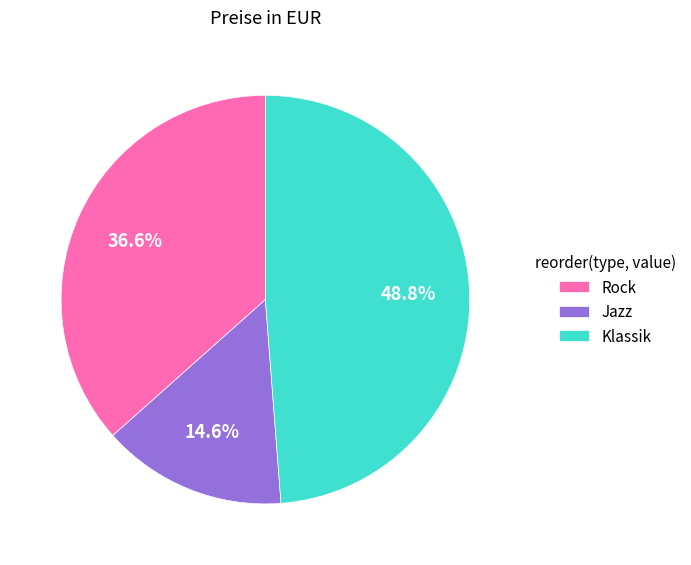

What percentage is NOT represented by Jazz?

85.4%